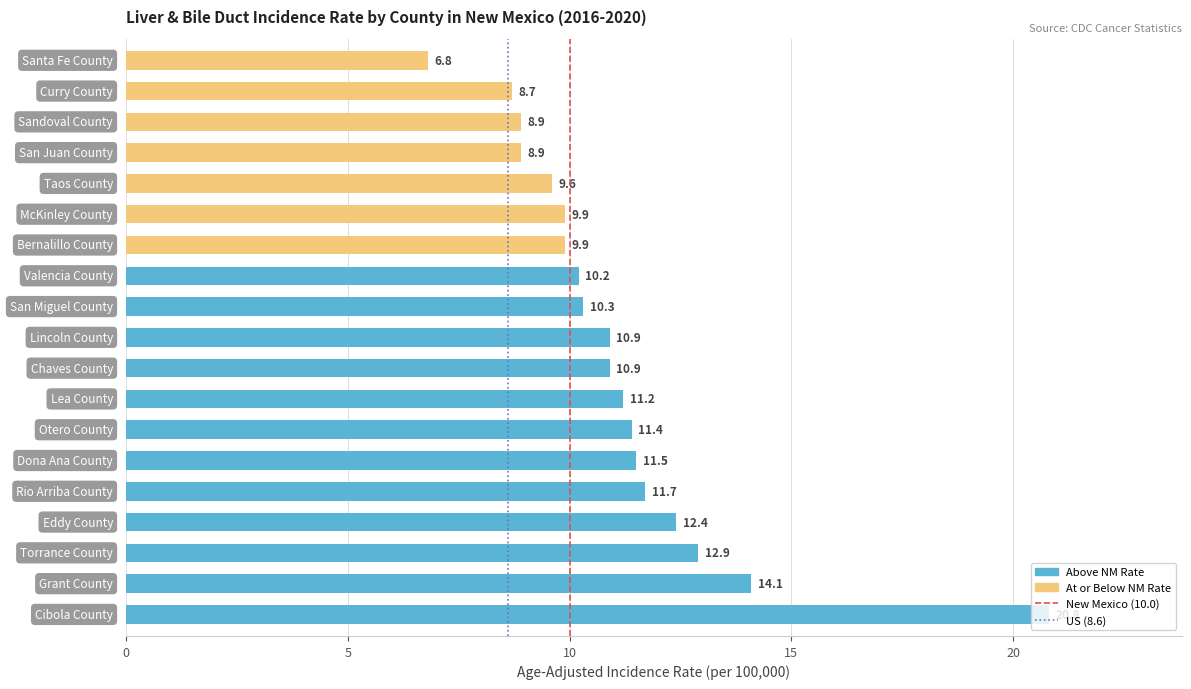

What is the greatest value displayed?

20.8